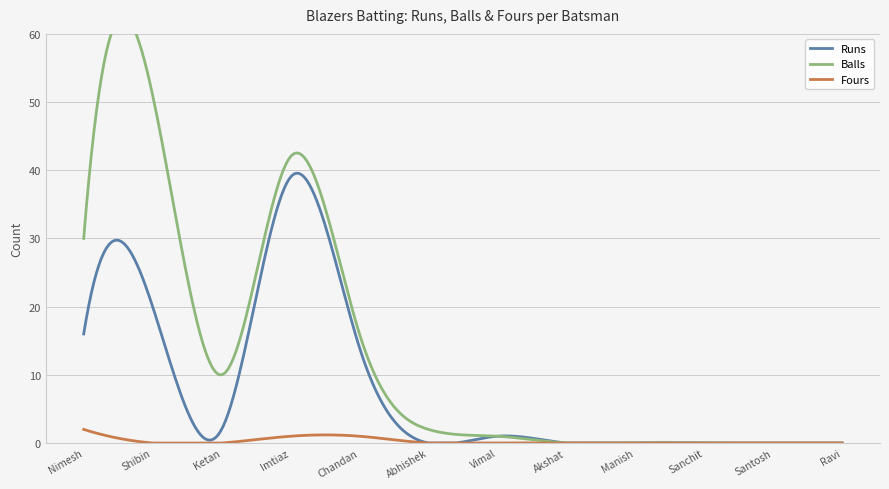

Reading left to right, list all the values displayed in this chart.

Runs: Nimesh=16	Shibin=20	Ketan=2	Imtiaz=39	Chandan=14	Abhishek=0	Vimal=1	Akshat=0	Manish=0	Sanchit=0	Santosh=0	Ravi=0
Balls: Nimesh=30	Shibin=51	Ketan=10	Imtiaz=42	Chandan=16	Abhishek=2	Vimal=1	Akshat=0	Manish=0	Sanchit=0	Santosh=0	Ravi=0
Fours: Nimesh=2	Shibin=0	Ketan=0	Imtiaz=1	Chandan=1	Abhishek=0	Vimal=0	Akshat=0	Manish=0	Sanchit=0	Santosh=0	Ravi=0